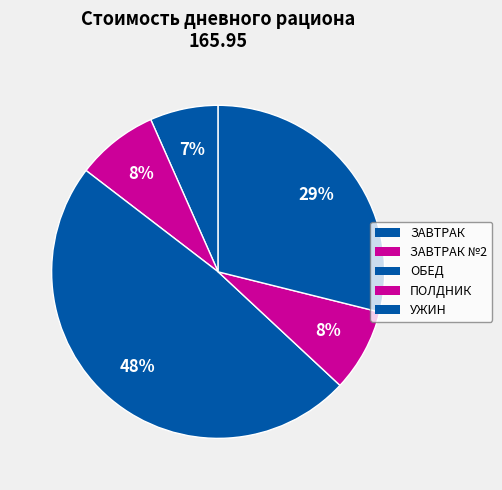

Count the number of slices in the pie.

5